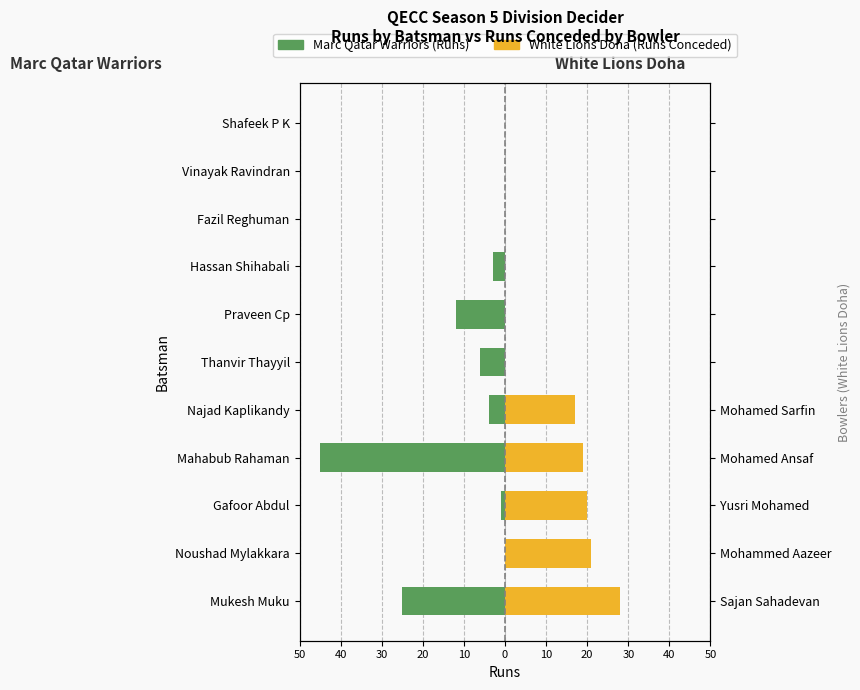

Is it true that White Lions Doha (Runs Conceded) equals 0 at Fazil Reghuman?

True